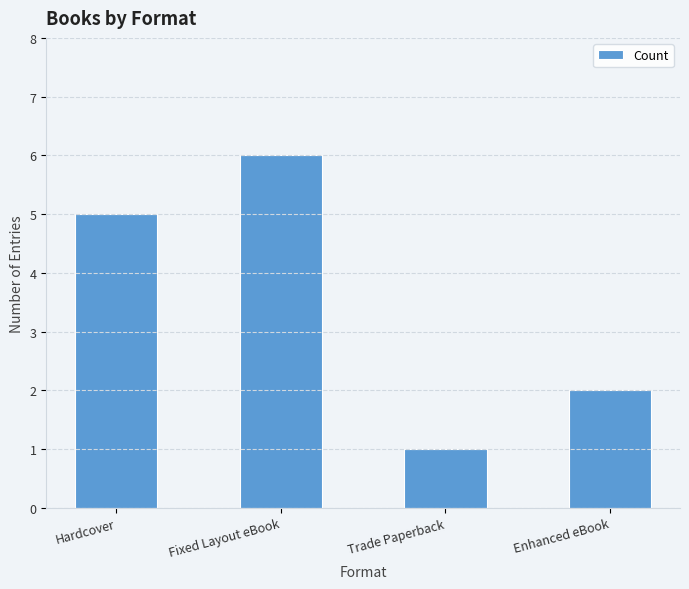

What value does the data have at Enhanced eBook?

2